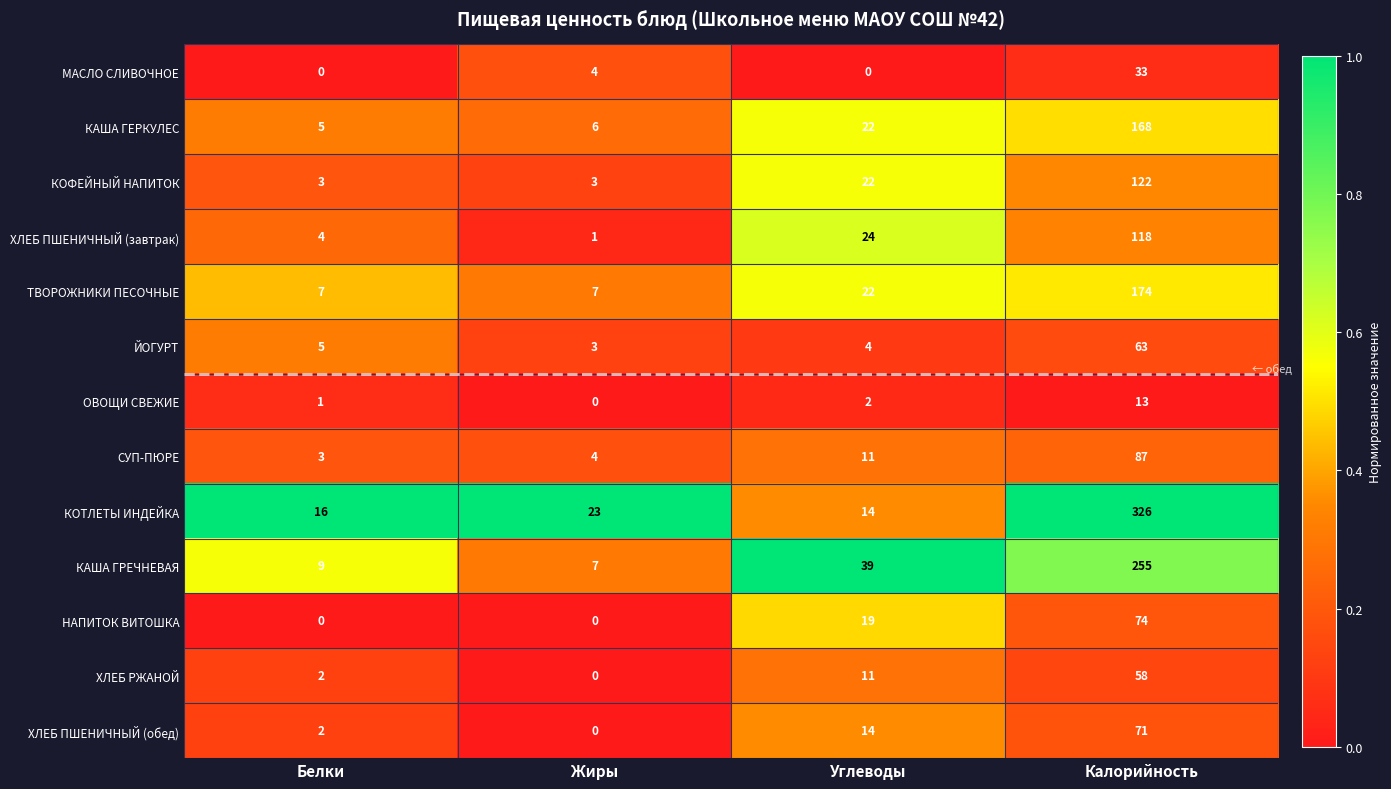

The ТВОРОЖНИКИ ПЕСОЧНЫЕ series shows 4 at Жиры. True or false?

False